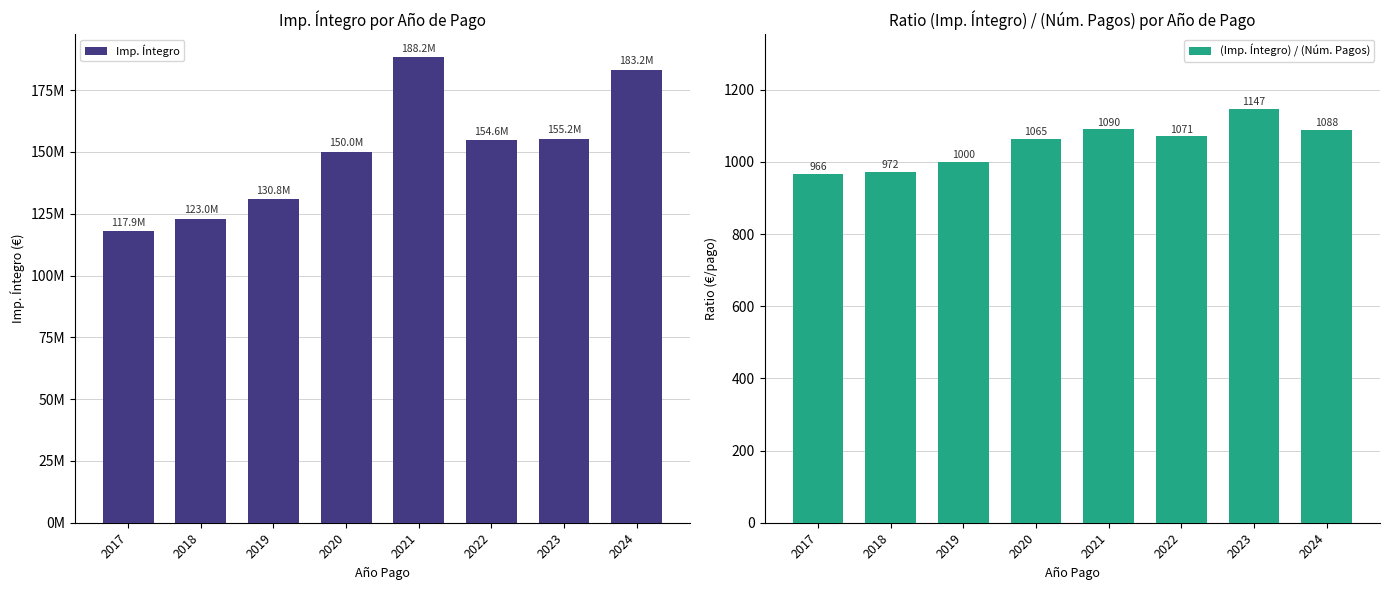

At how many categories does at least one series exceed 161311397?

2